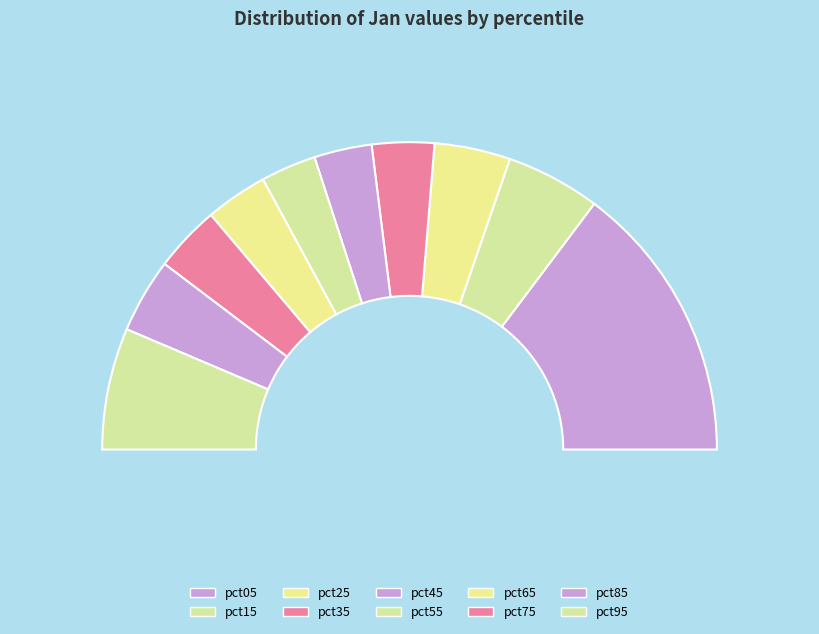

What percentage is the pct05 slice, to the nearest percent?

29%